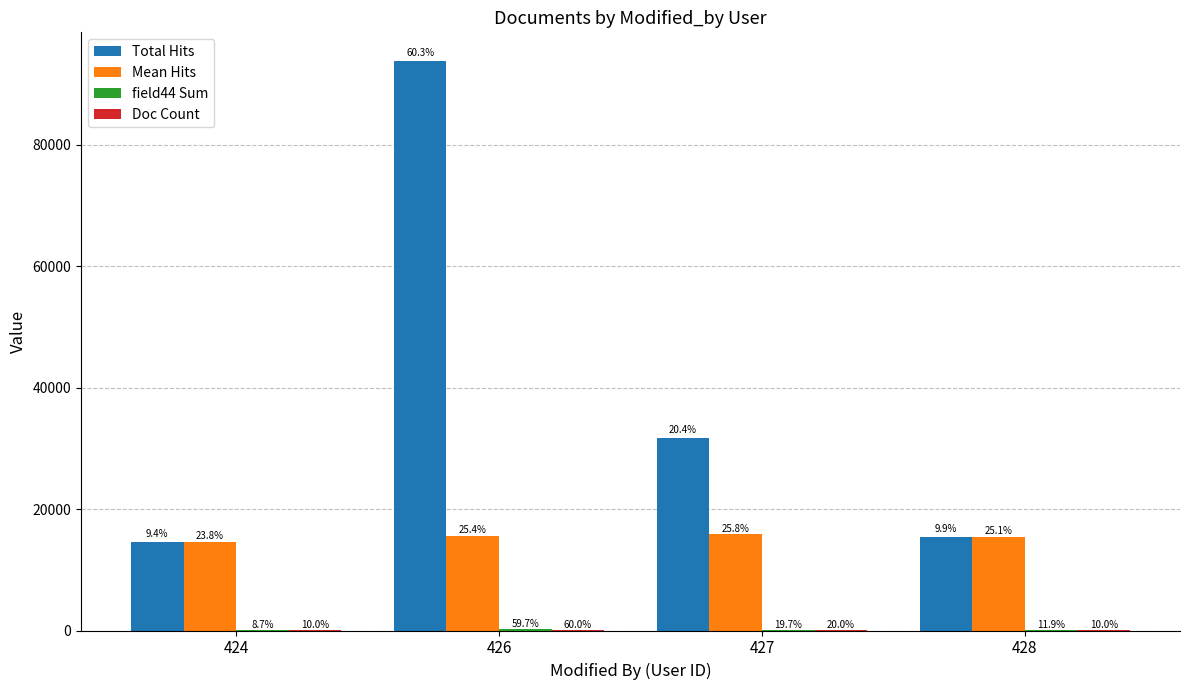

Does the chart contain stacked bars?

No